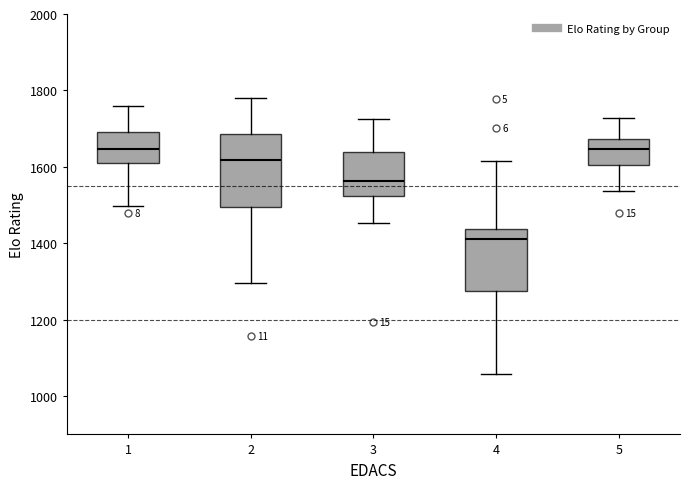

Reading left to right, read every box against the y-axis: the position of its median line, the range the box covers, and the ends of its whiskers. The values are not printed on the chart, so give them approximately, as read against the axis.

1: median 1640, box 1620 to 1700, whiskers 1500 to 1760
2: median 1620, box 1500 to 1680, whiskers 1300 to 1780
3: median 1560, box 1520 to 1640, whiskers 1460 to 1720
4: median 1420, box 1280 to 1440, whiskers 1060 to 1620
5: median 1640, box 1600 to 1680, whiskers 1540 to 1720